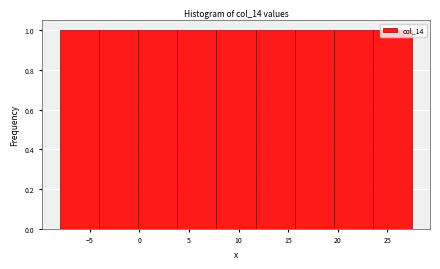

Reading left to right, transcribe this chart: for each bar, give the range it covers on the x-axis and its height. Neither the bar edges nor the heights are printed on the chart, so give them approximately, as read against the axes.

-8.0 to -4.0: 1
-4.0 to 0.0: 1
0.0 to 4.0: 1
4.0 to 8.0: 1
8.0 to 11.5: 1
11.5 to 15.5: 1
15.5 to 19.5: 1
19.5 to 23.5: 1
23.5 to 27.5: 1